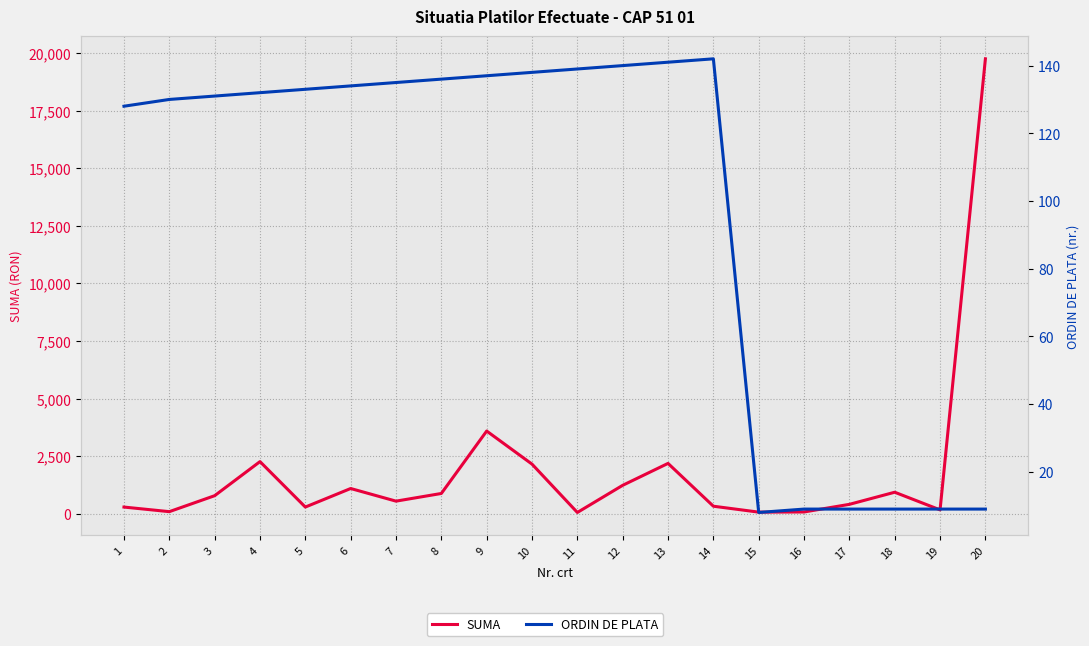

Reading right to left, transcribe all the data shown in this chart.

SUMA: 20=19744.0	19=181.5	18=946.4	17=421.0	16=90.0	15=83.0	14=340.0	13=2197.0	12=1246.5	11=68.6	10=2165.0	9=3600.0	8=892.5	7=559.9	6=1107.7	5=303.3	4=2274.6	3=796.3	2=103.8	1=303.0
ORDIN DE PLATA: 20=9.0	19=9.0	18=9.0	17=9.0	16=9.0	15=8.0	14=142.0	13=141.0	12=140.0	11=139.0	10=138.0	9=137.0	8=136.0	7=135.0	6=134.0	5=133.0	4=132.0	3=131.0	2=130.0	1=128.0